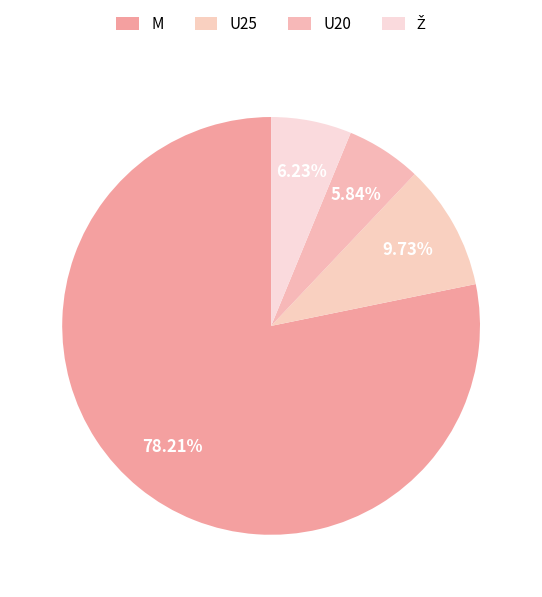

To the nearest percent, what portion does U20 represent?

6%